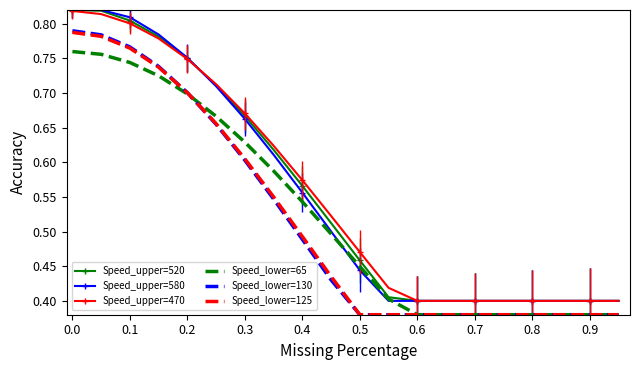

What is the sum of all Speed_lower=125 values?

10.3